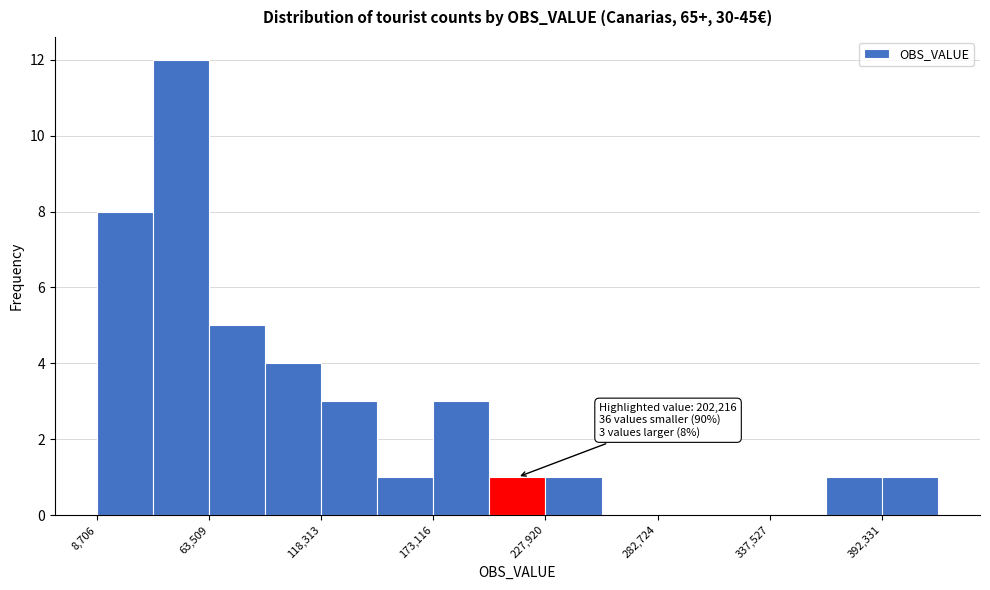

Read against the x-axis, roughly where is the centre of the tallest bar?

50000